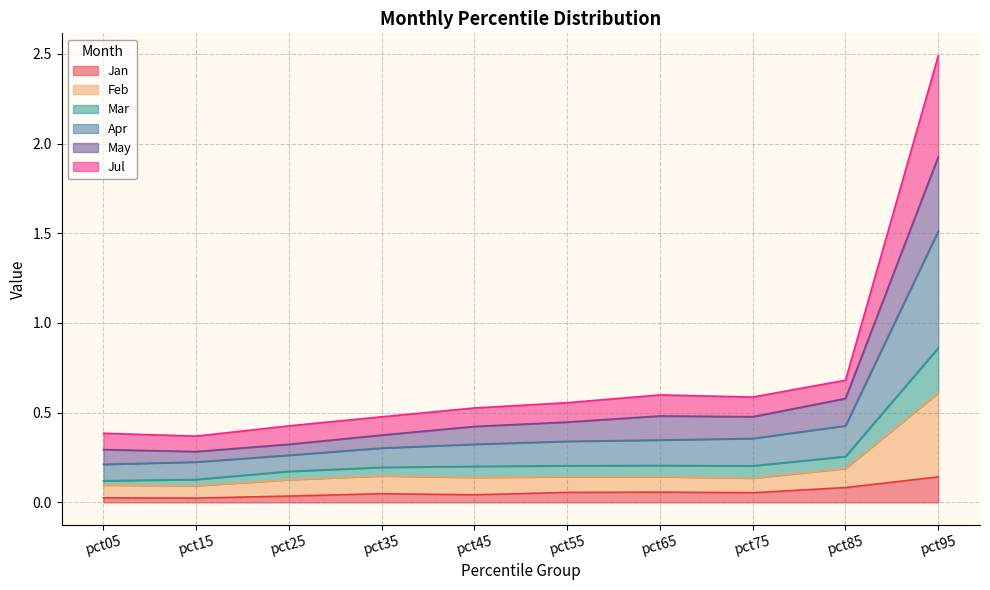

Which category has the highest value in the Jan series?

pct95